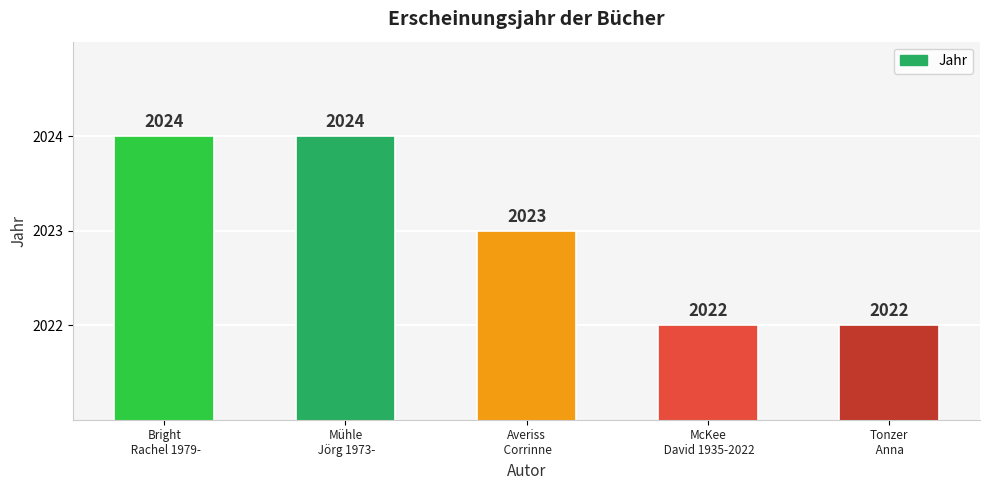

What is the sum of the values at Mühle
 Jörg 1973- and Averiss
 Corrinne?

4047